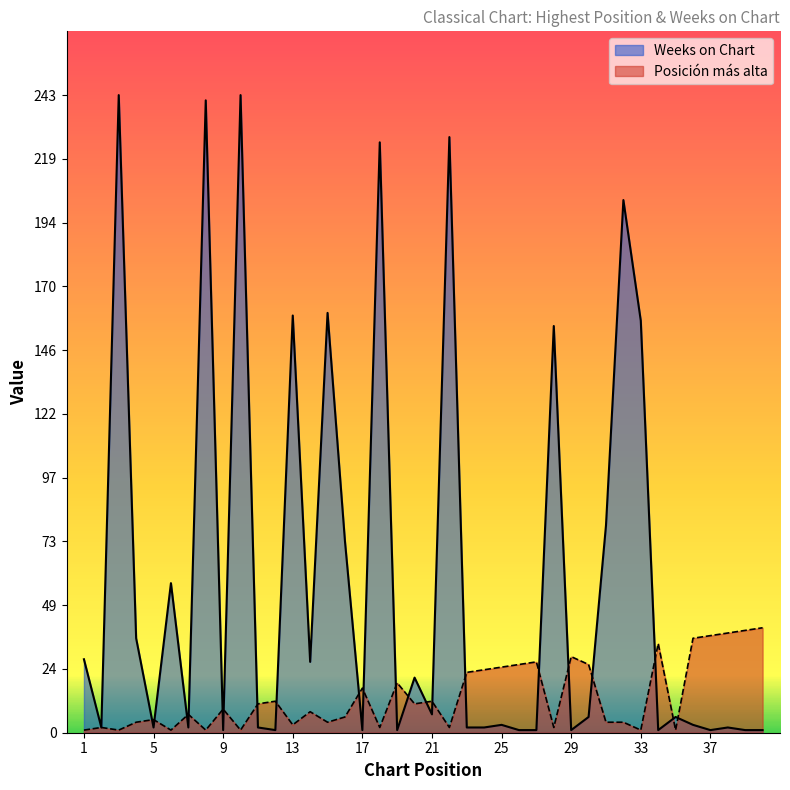

What is the difference between the second highest and second lowest values in the Posición más alta series?

38